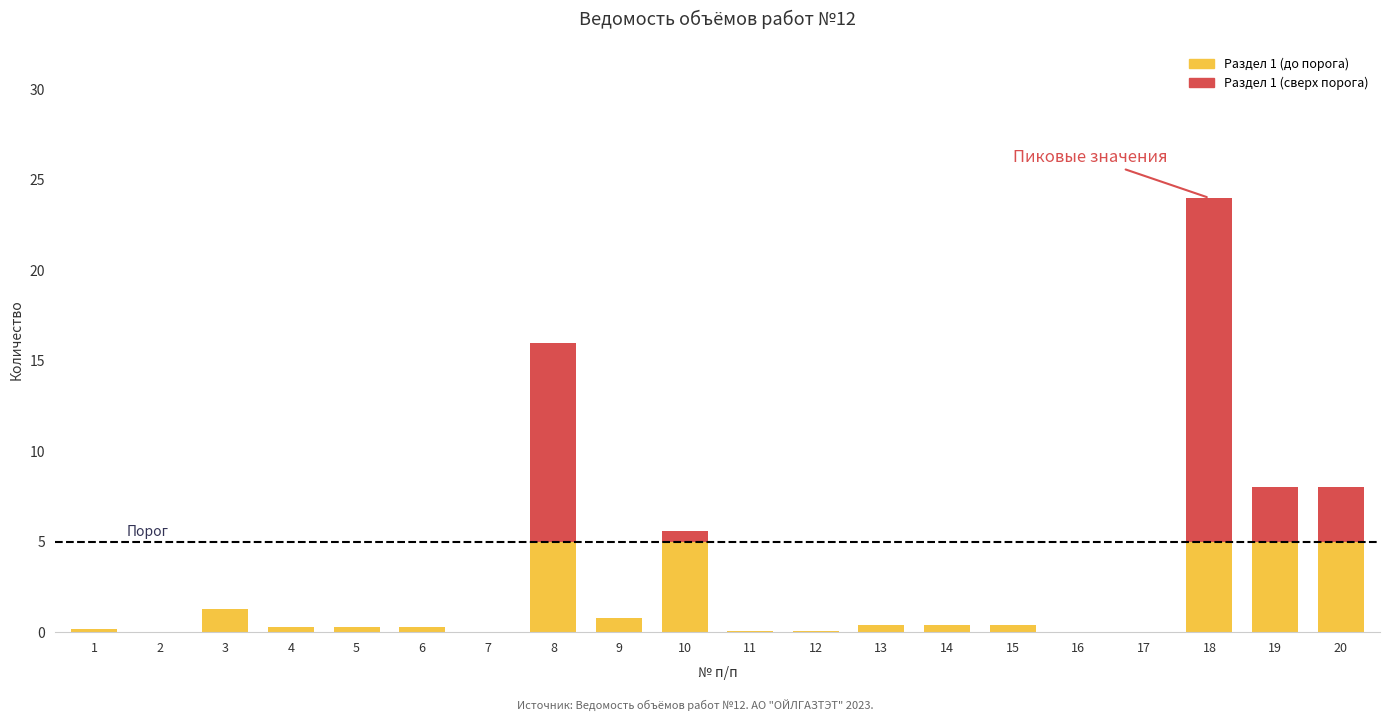

What is the total value across all series at 3?

1.3